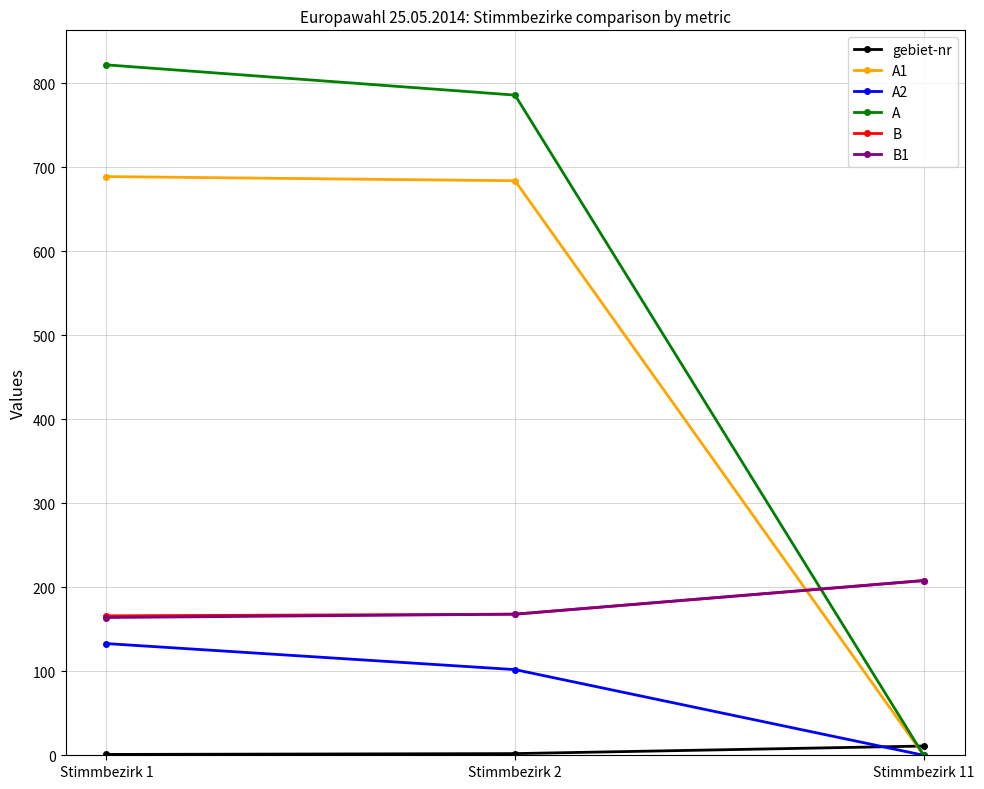

What is the greatest value displayed?

822